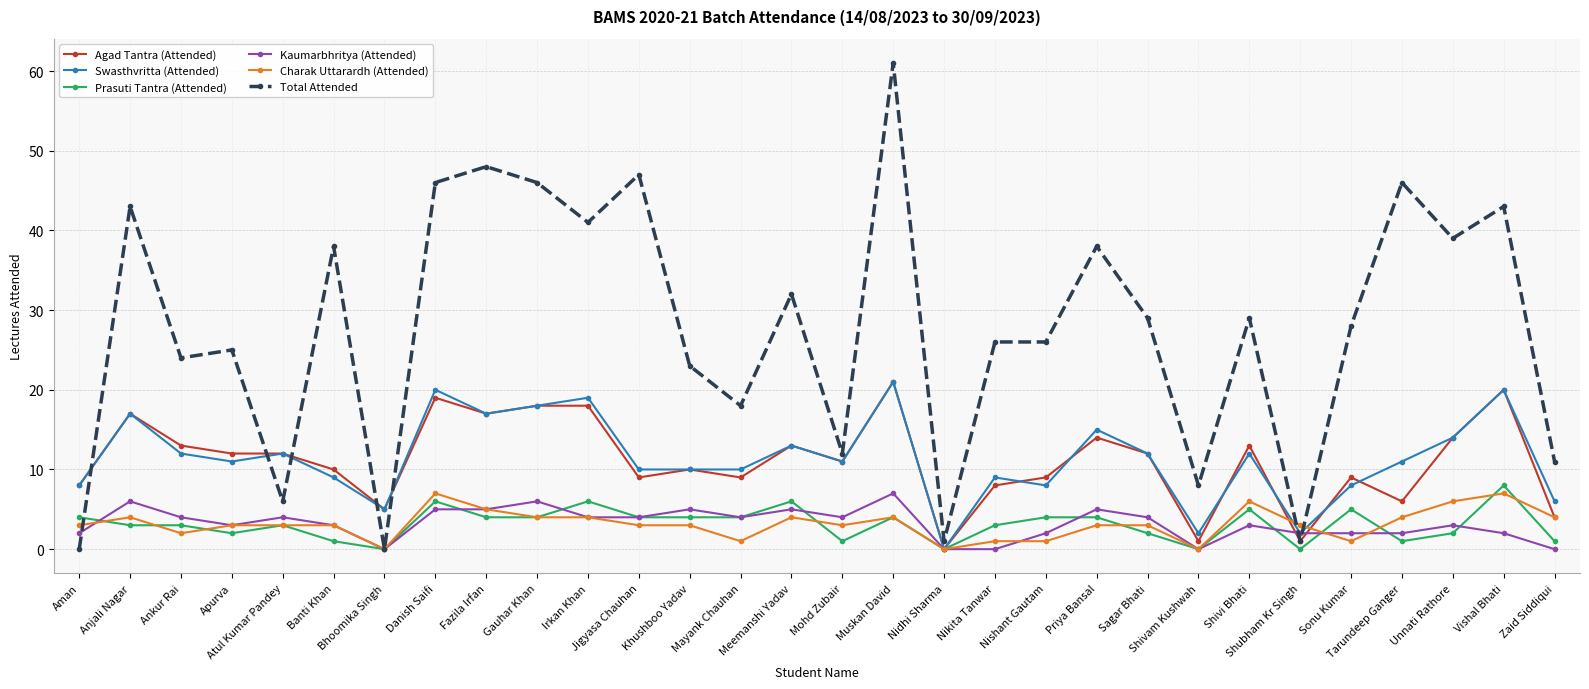

True or false: Total Attended has more than 0 interior local peaks.

True